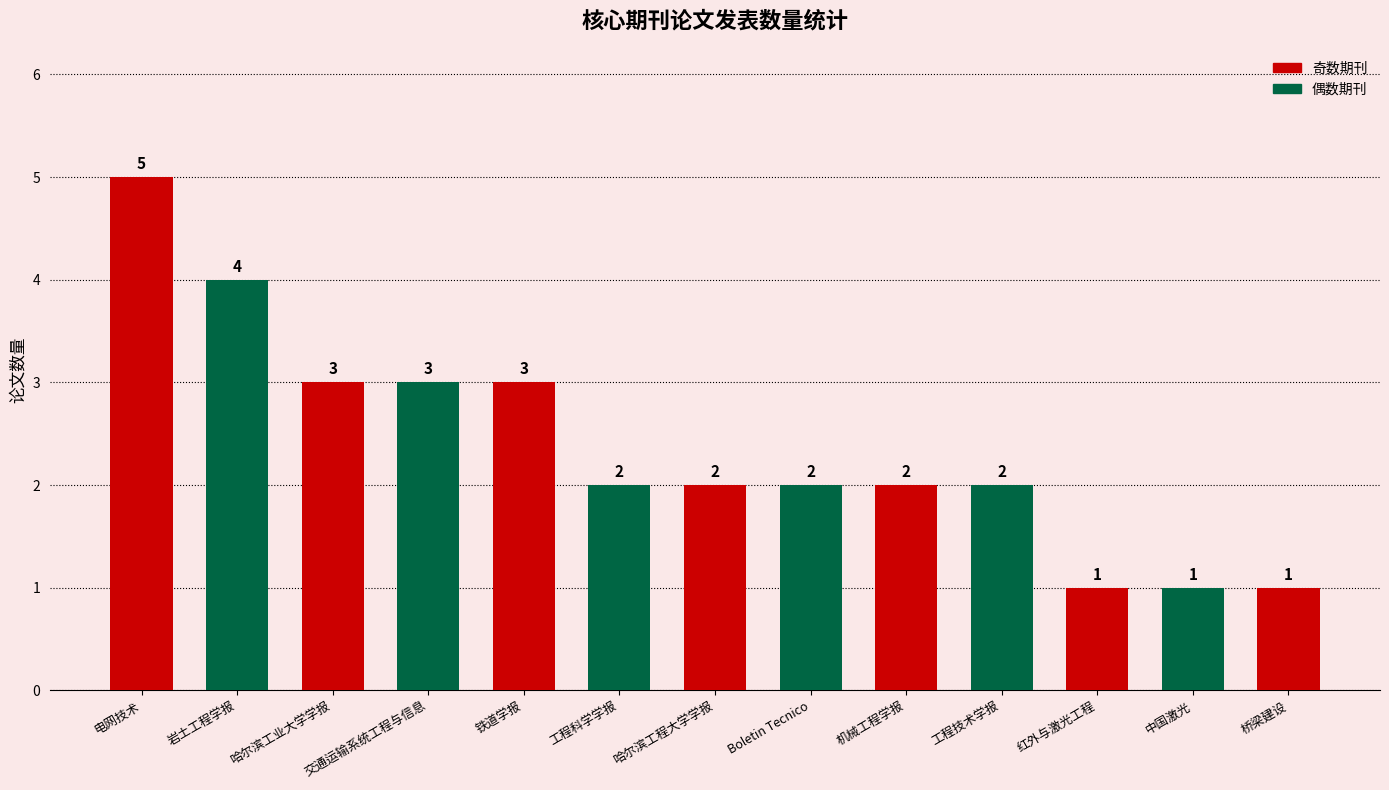

What is the difference between the maximum and second lowest values?

4